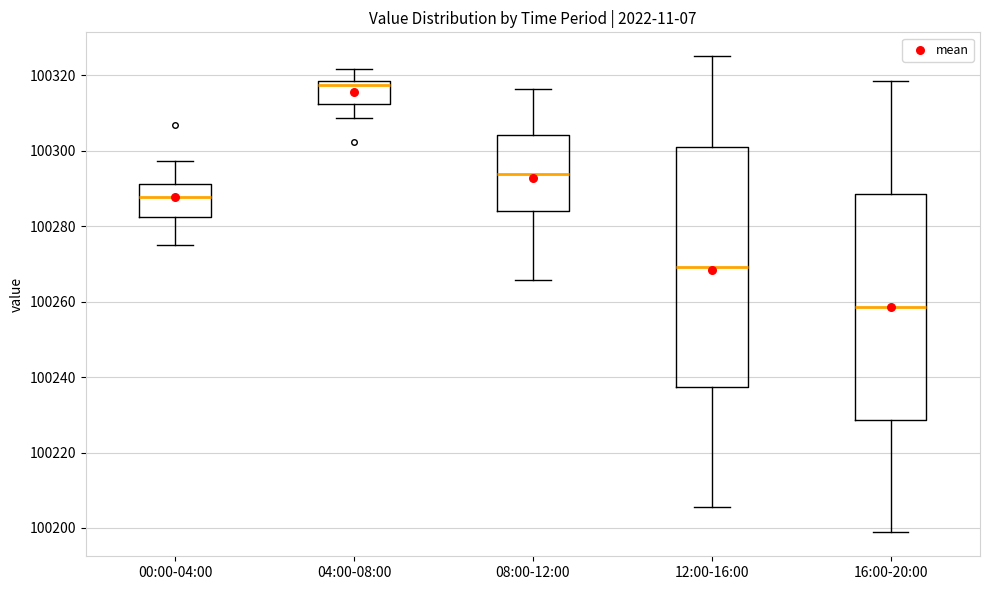

Reading left to right, transcribe this box plot: for each box, give where its median line is, the range the box spans, and where its two whiskers end, as read against the y-axis. The values are not printed on the chart, so give them approximately, as read against the axis.

00:00-04:00: median 100288, box 100282 to 100292, whiskers 100276 to 100298
04:00-08:00: median 100318 (just below the box's upper edge), box 100312 to 100318, whiskers 100308 to 100322
08:00-12:00: median 100294, box 100284 to 100304, whiskers 100266 to 100316
12:00-16:00: median 100270, box 100238 to 100300, whiskers 100206 to 100326
16:00-20:00: median 100258, box 100228 to 100288, whiskers 100198 to 100318